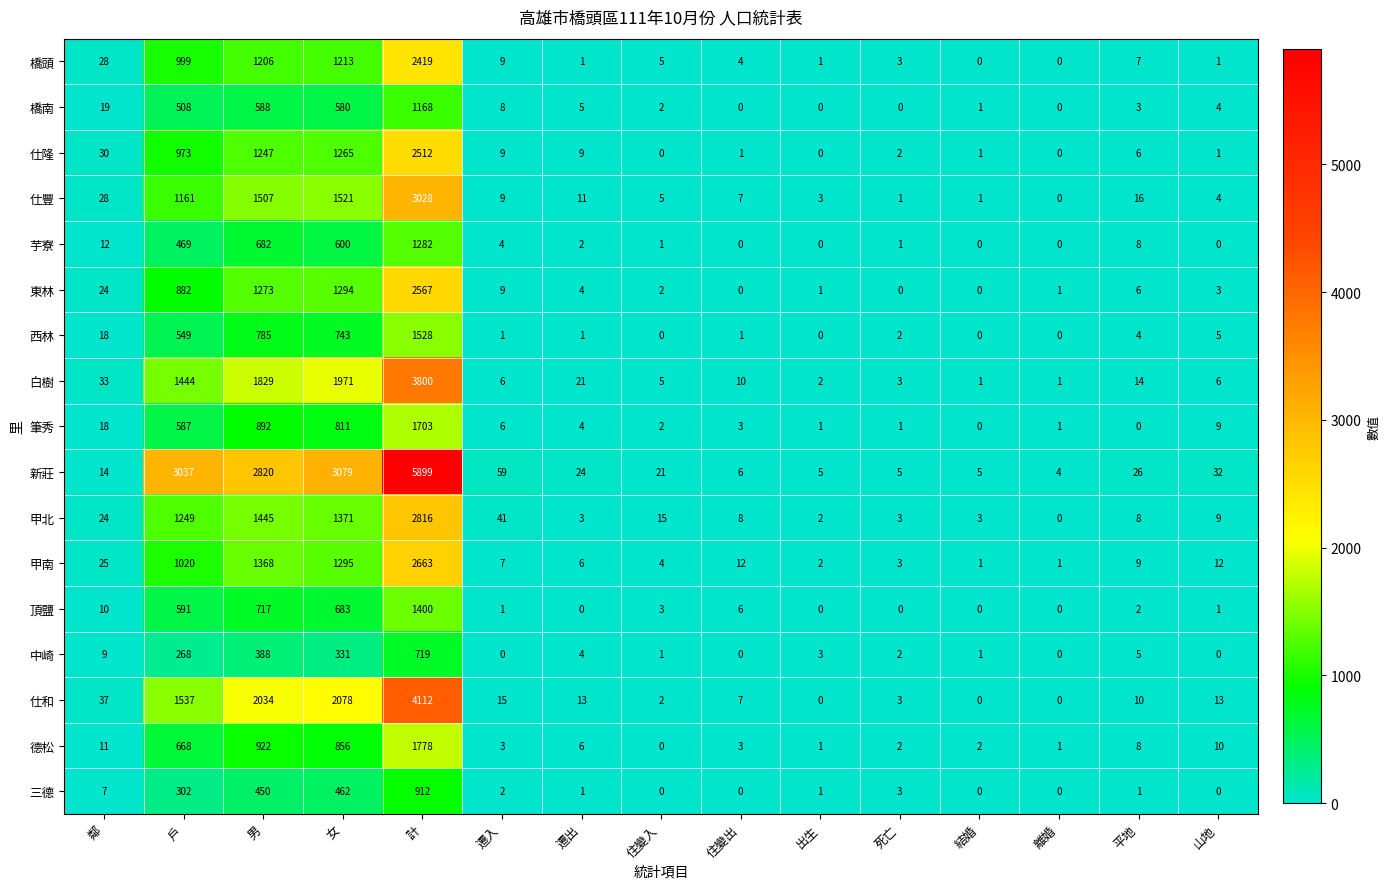

The 中崎 series shows 1 at 死亡. True or false?

False